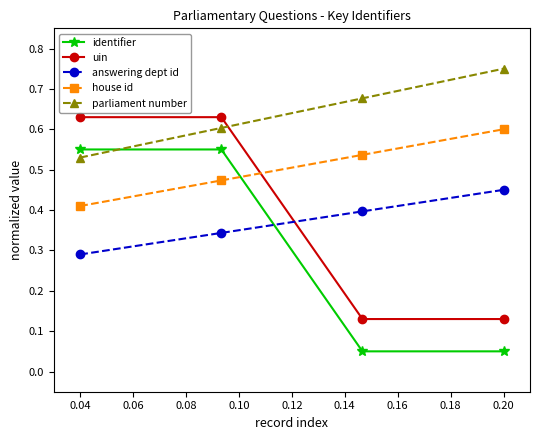

Count the answering dept id values in the range 0 to 1.

4